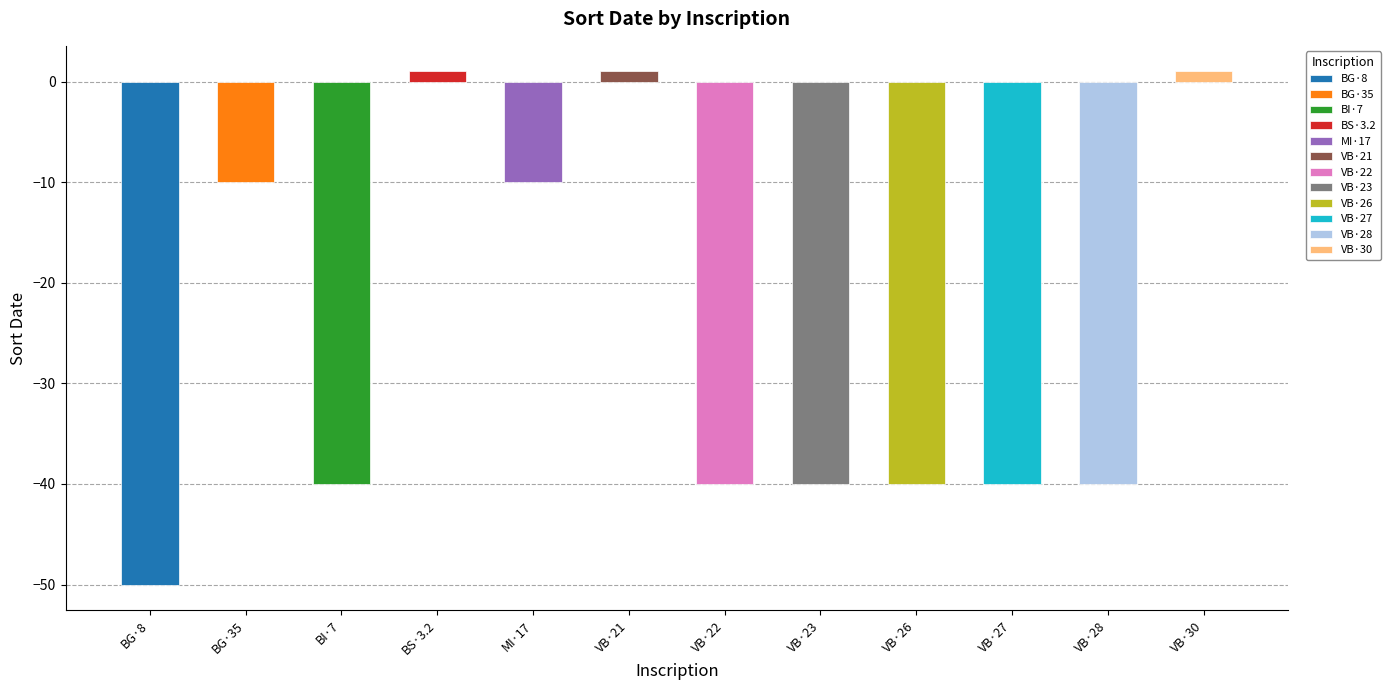

Rank the categories by value from lowest to highest.

BG·8, BI·7, VB·22, VB·23, VB·26, VB·27, VB·28, BG·35, MI·17, BS·3.2, VB·21, VB·30